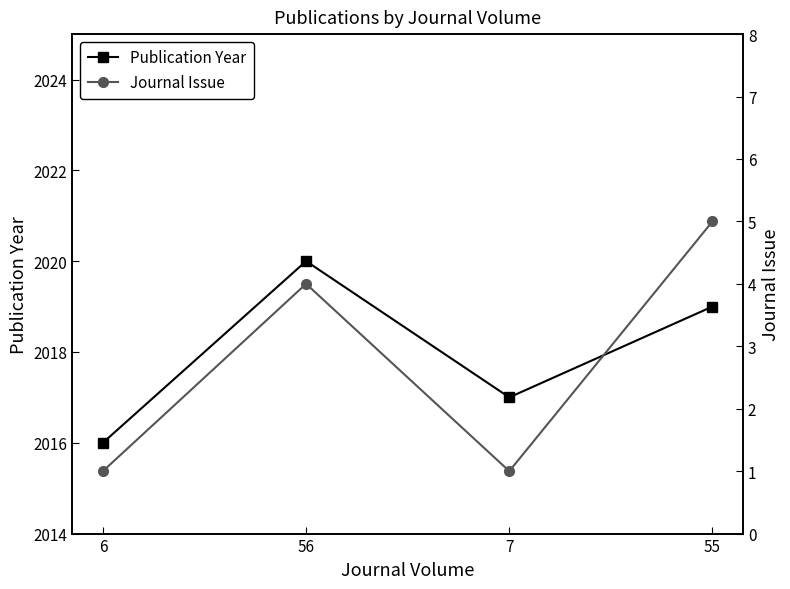

What is the difference between the maximum and minimum values in the Publication Year series?

4